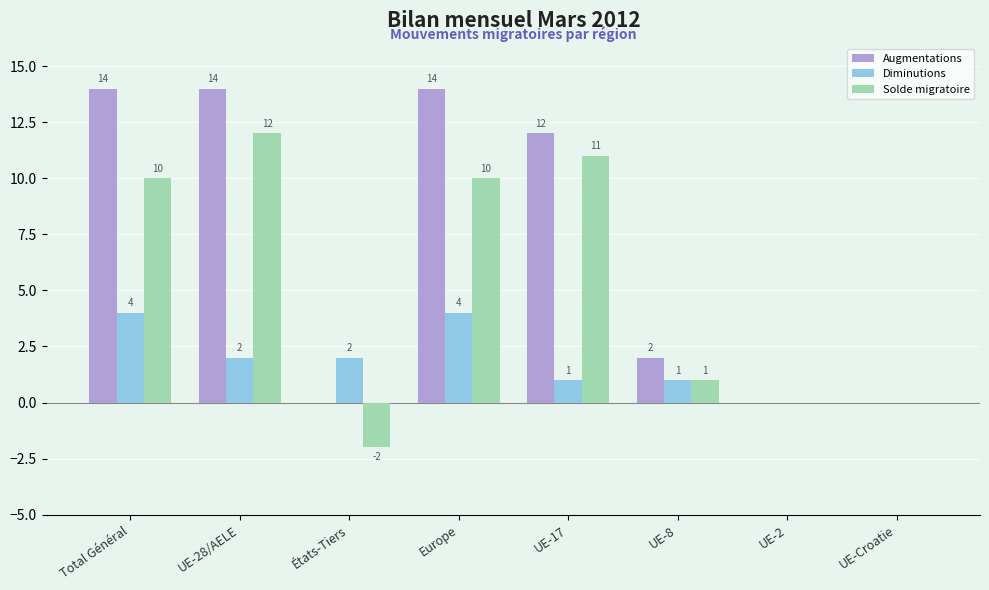

True or false: Solde migratoire has a value of -6 at UE-2.

False